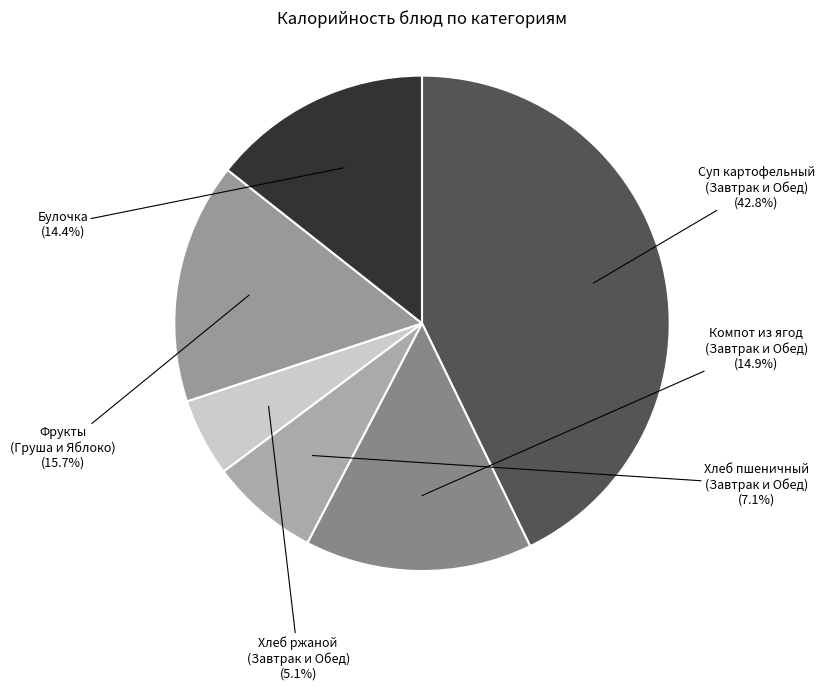

How many segments does this pie chart have?

6